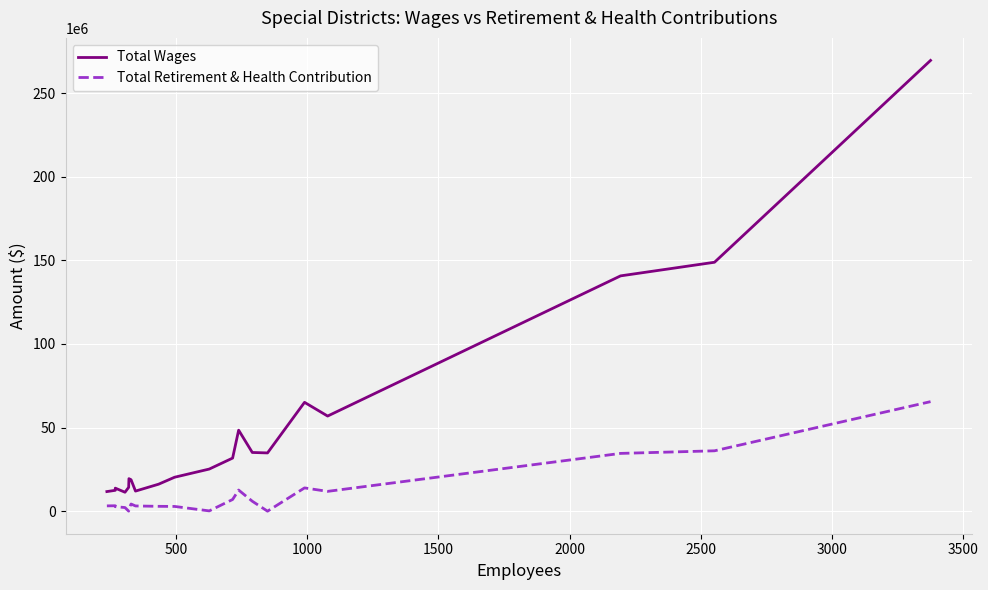

How many values in the Total Retirement & Health Contribution series exceed 3244155?

9